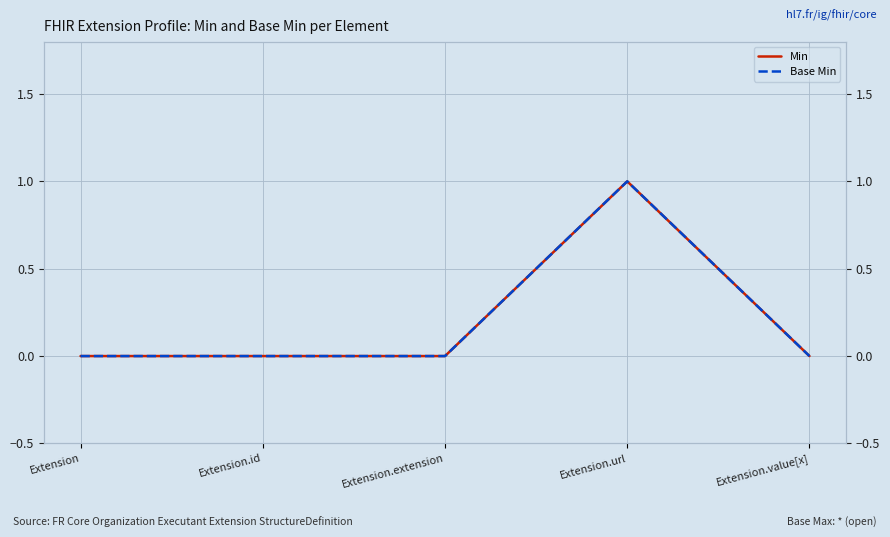

Rank the series by their maximum value, from lowest to highest.

Min, Base Min